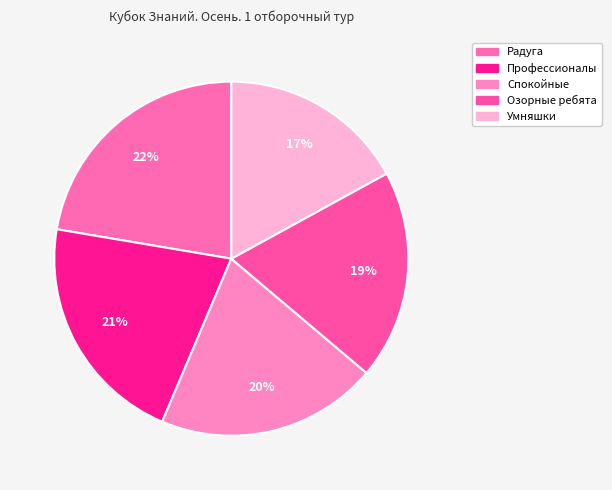

To the nearest percent, what is the difference between the largest and smallest slice percentages?

5%